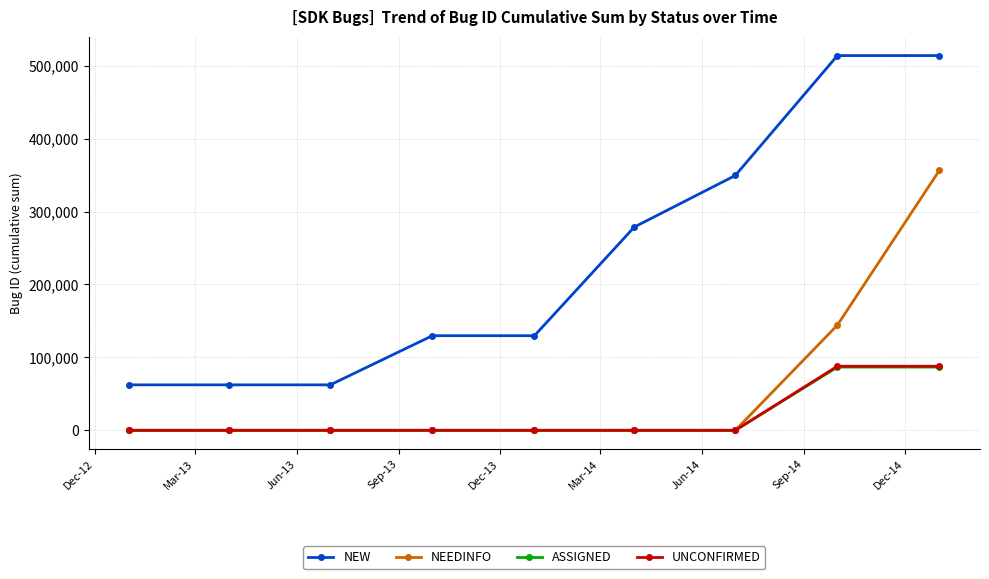

At how many categories does at least one series exceed 300440?

3